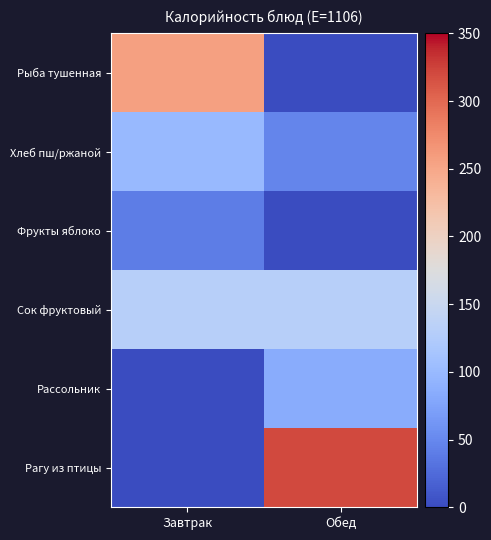

Which series changed the most between Завтрак and Обед?

Рагу из птицы